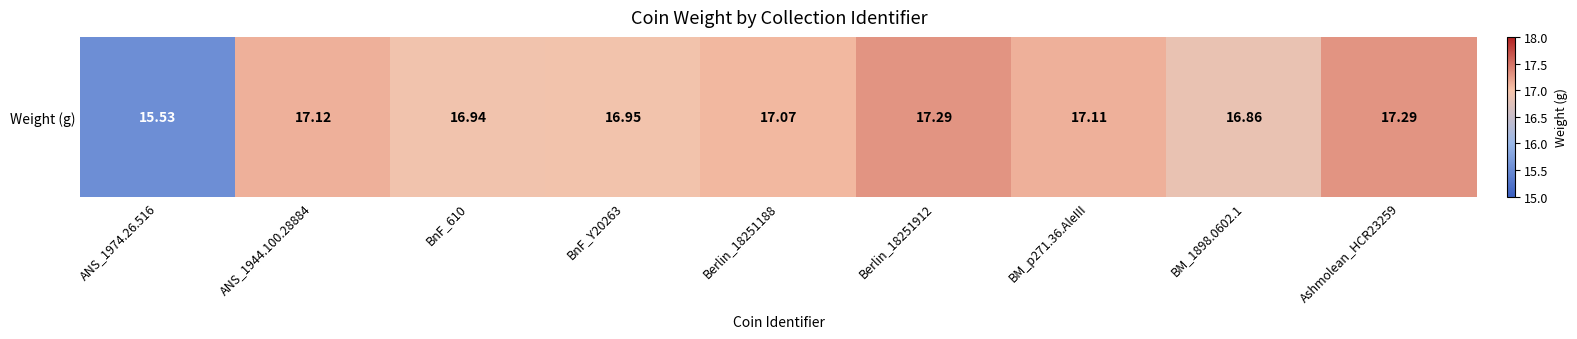

What is the sum of all values?

152.2